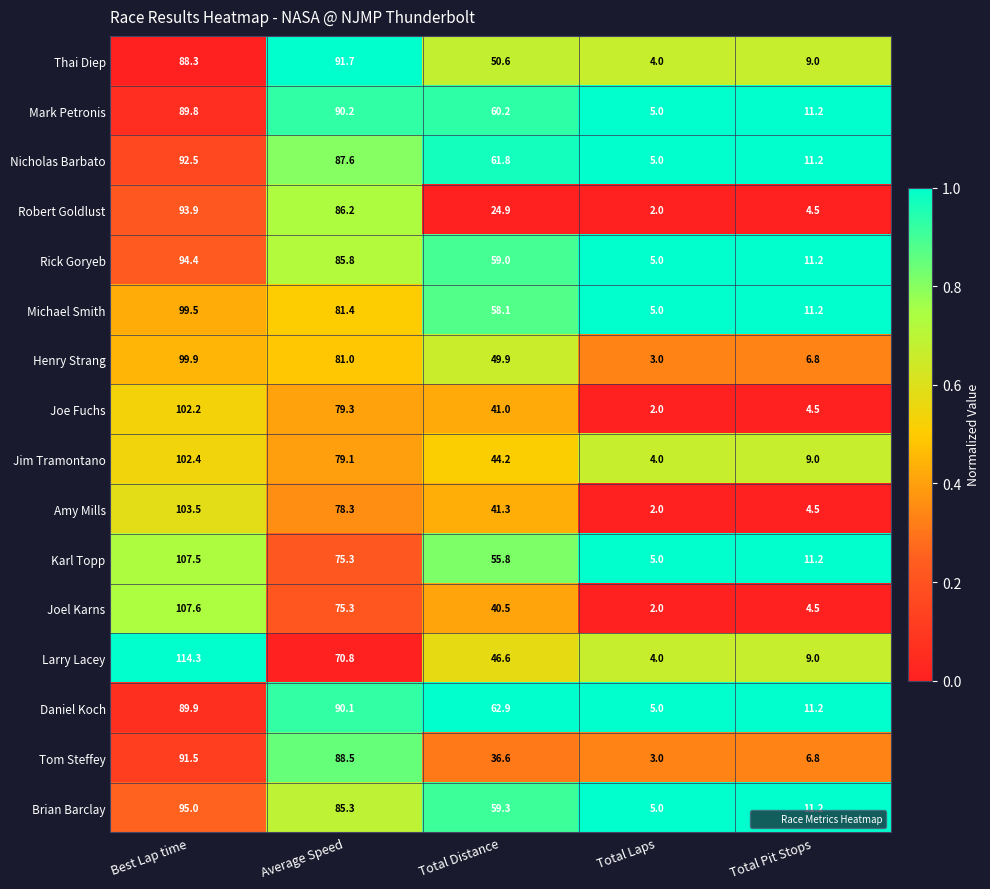

What is the sum of all Thai Diep values?

243.6